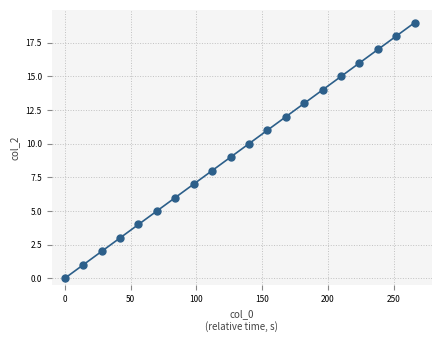

What is the difference between the second highest and minimum values?

18